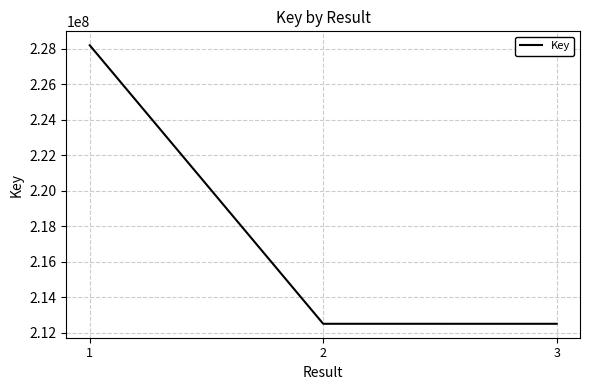

At which label is the value closest to 220351957?

2